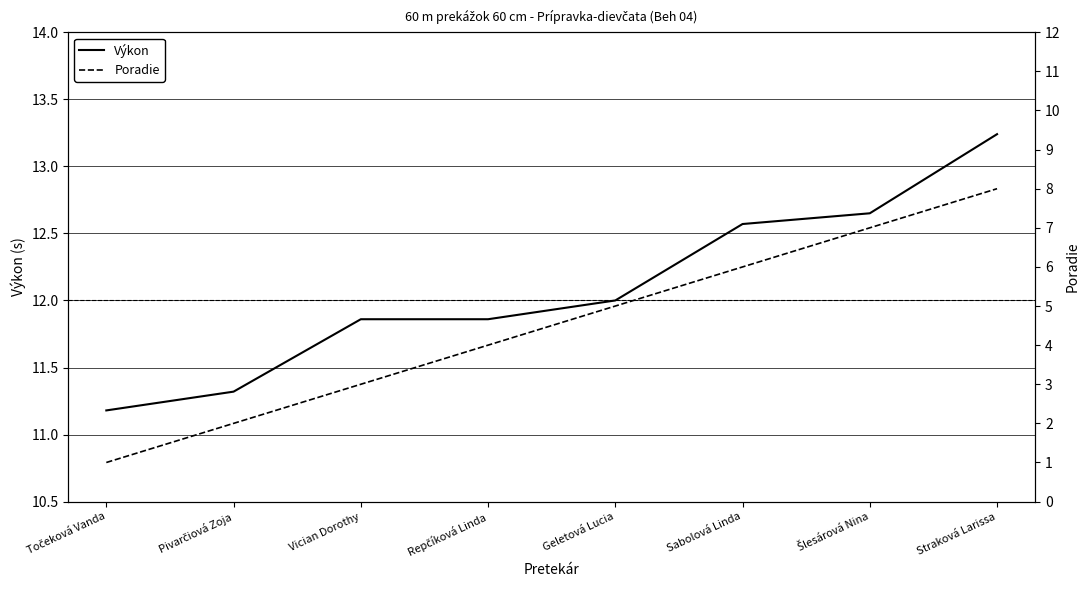

What is the total value across all series at Straková Larissa?

21.2